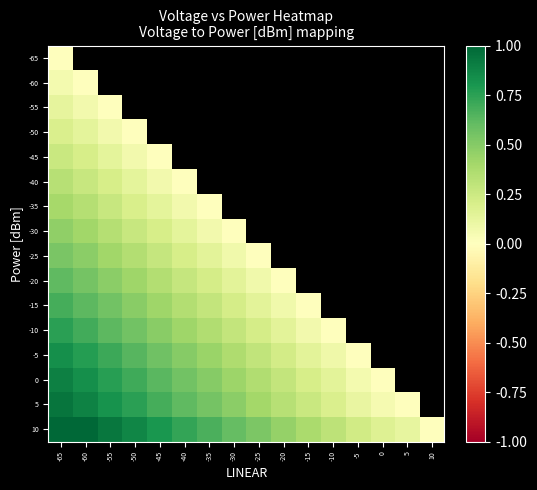

Which label corresponds to the largest value in the chart?

-65